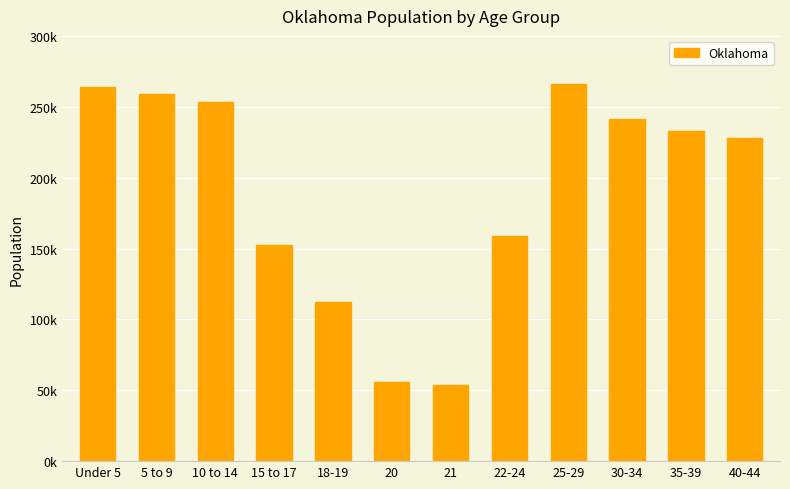

Which label corresponds to the smallest value in the chart?

21